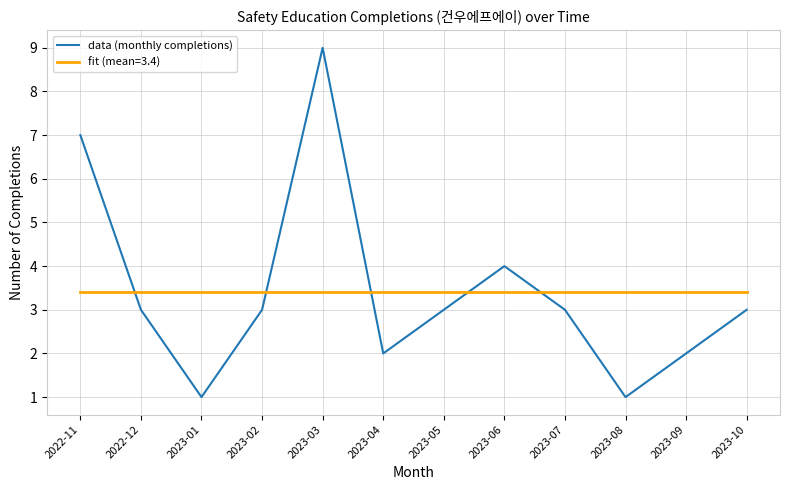

Rank the series at 2023-07 from lowest to highest value.

data (monthly completions), fit (mean=3.4)